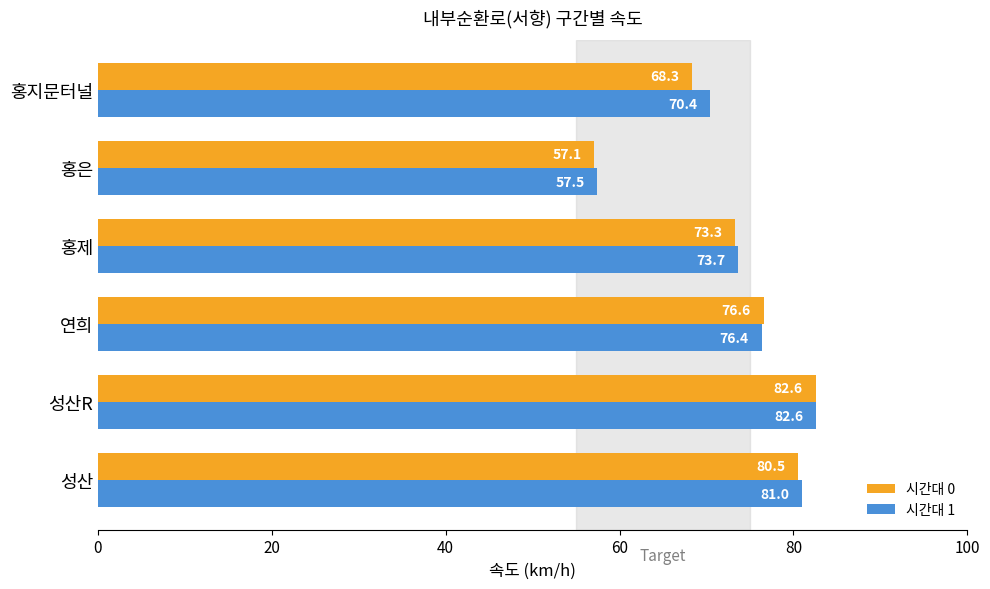

What is the average value of the 시간대 0 series?

73.1